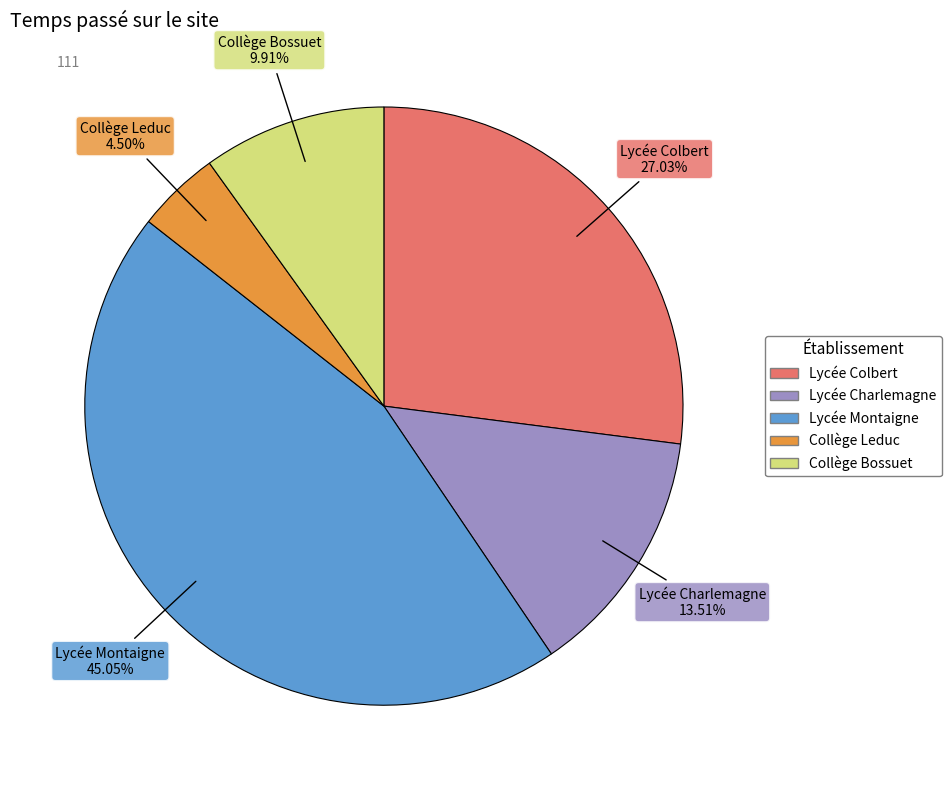

Between Collège Bossuet and Lycée Montaigne, which is larger?

Lycée Montaigne